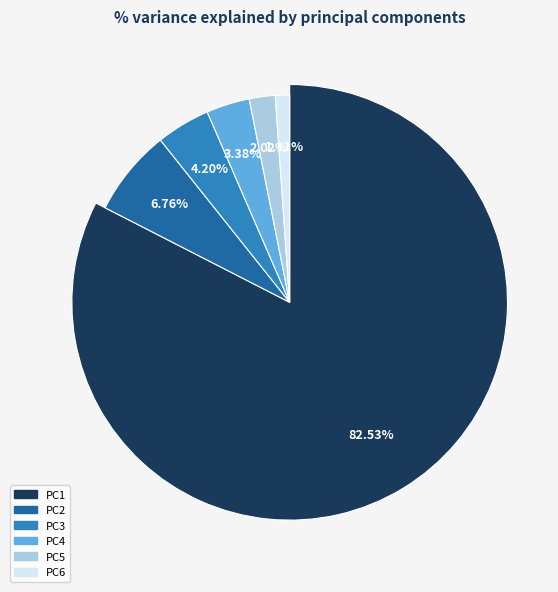

To the nearest percent, what is the combined percentage of PC1 and PC6?

84%